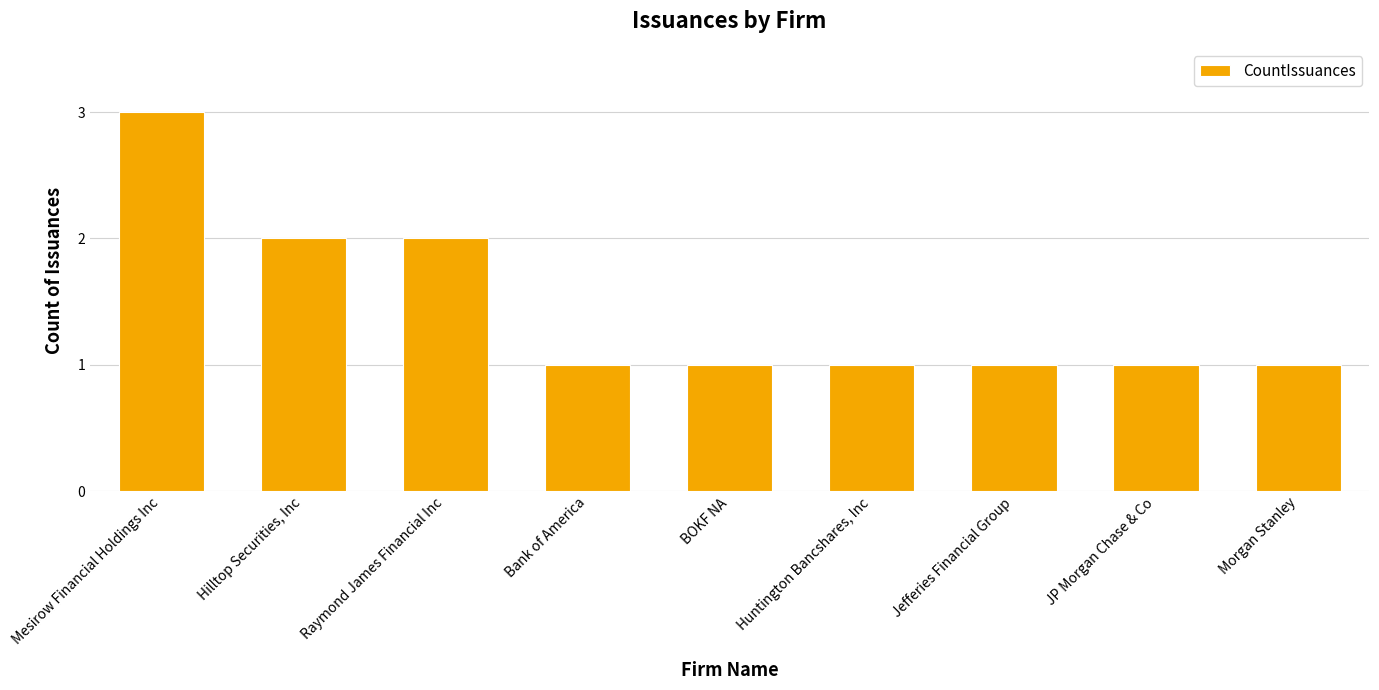

How many values are between 1 and 2?

8